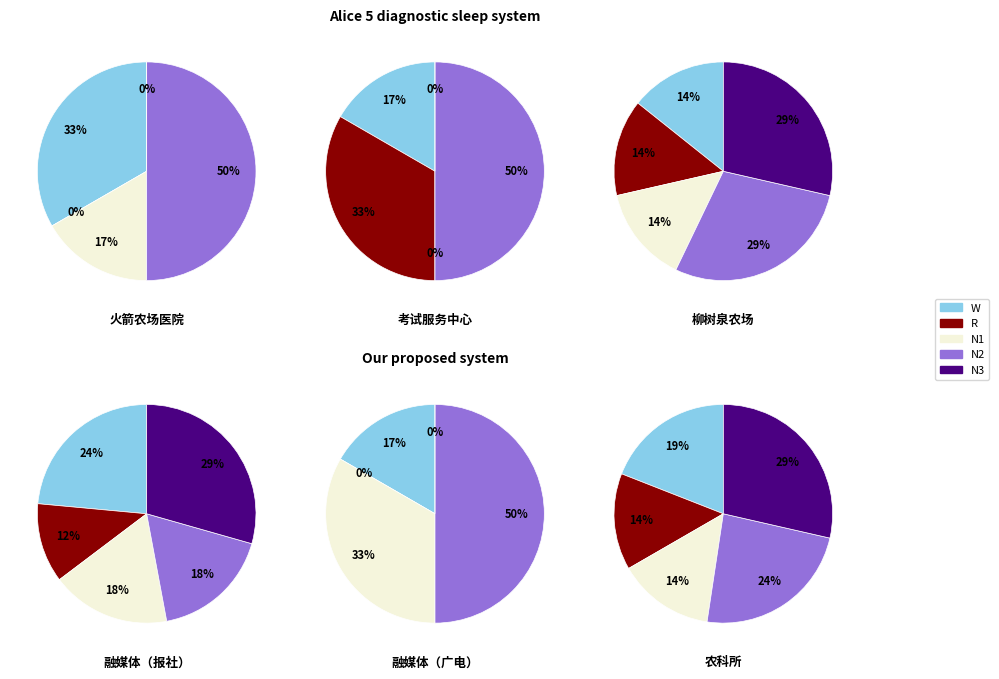

Does 第十三师火箭农场第二医院 represent more than half of the total?

No